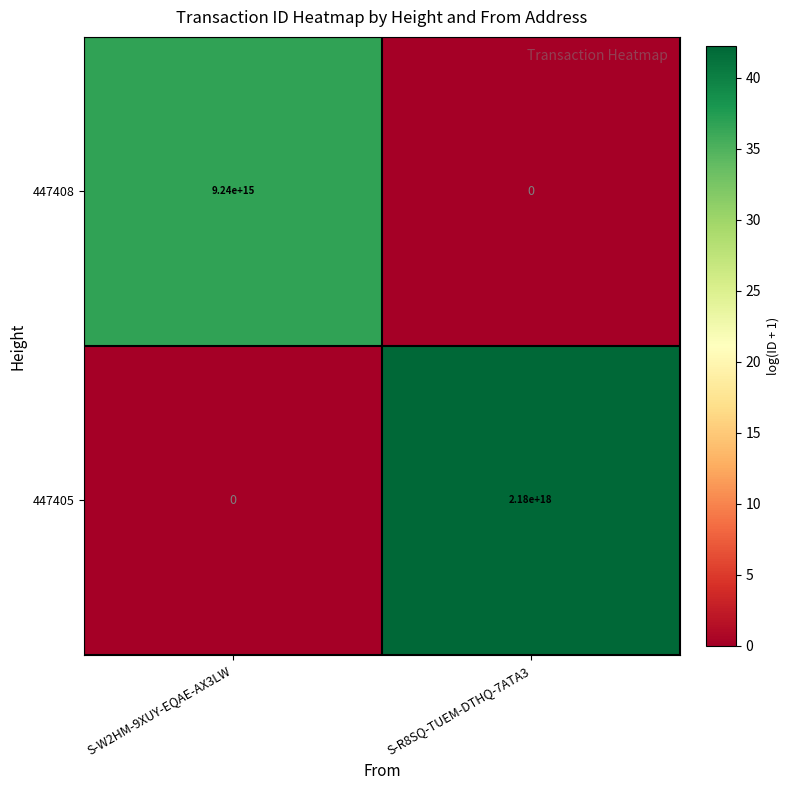

Between S-W2HM-9XUY-EQAE-AX3LW and S-R8SQ-TUEM-DTHQ-7ATA3, which series saw the biggest shift?

447405